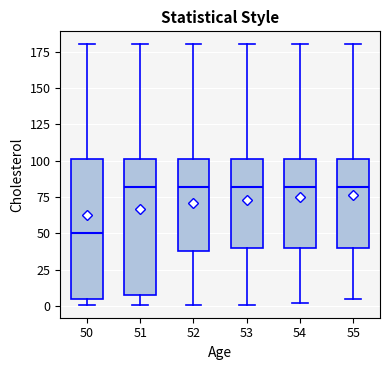

Which box's median line is the lowest?

50